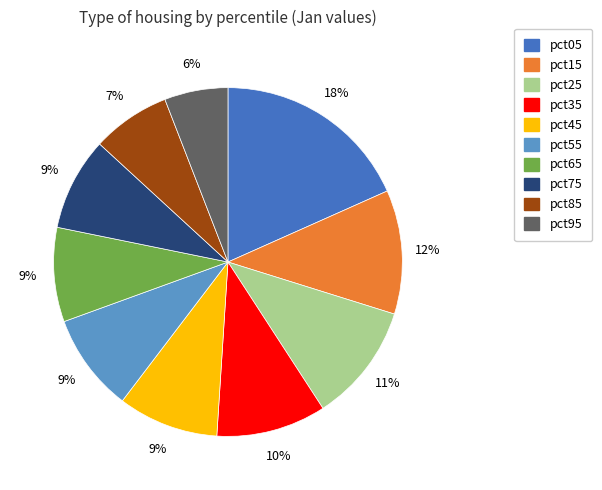

How many slices are in this pie chart?

10